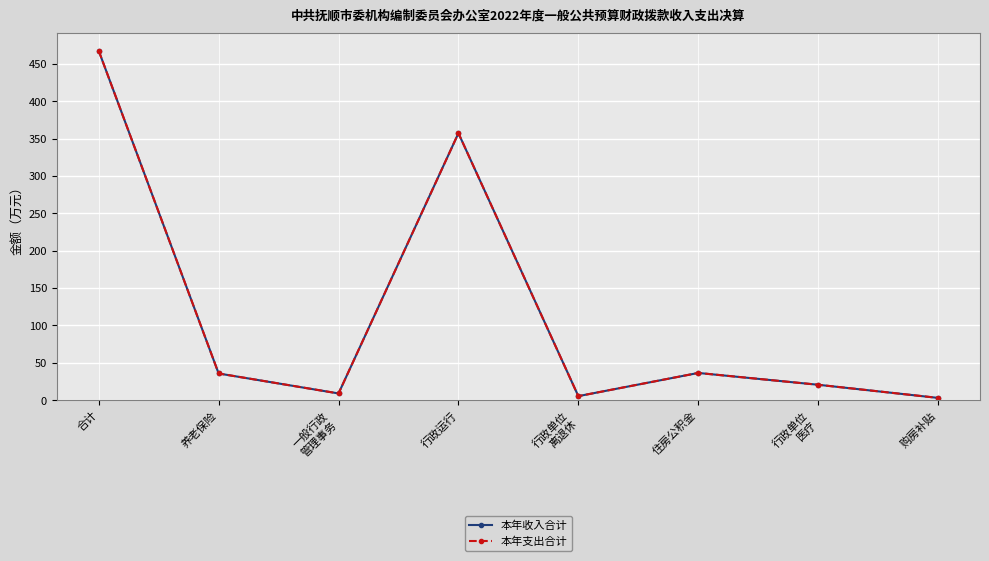

Does the chart have visible grid lines?

Yes